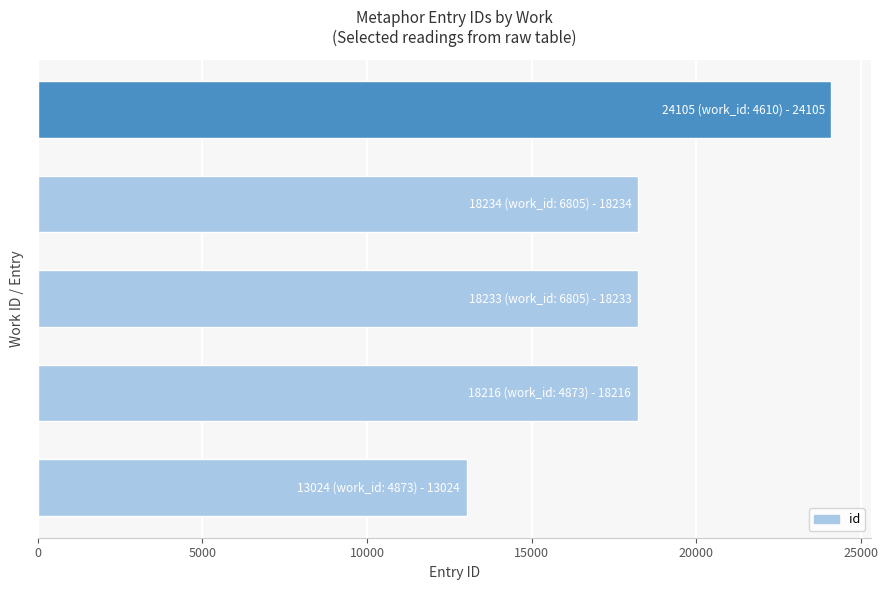

What is the average value?

18362